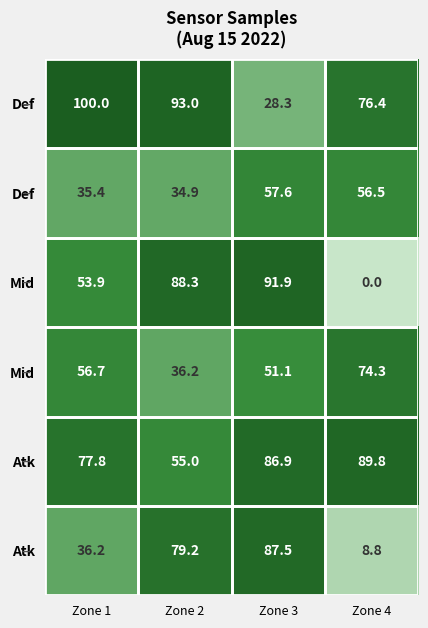

Count the number of categories in the chart.

4